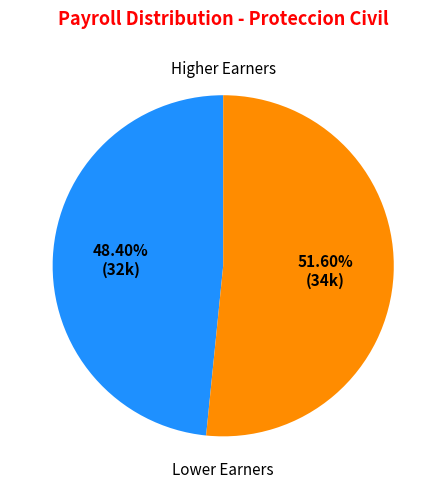

Count the number of slices in the pie.

2